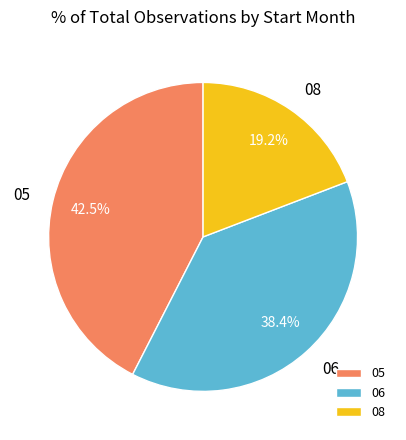

To the nearest percent, what percentage of the pie is 06?

38%